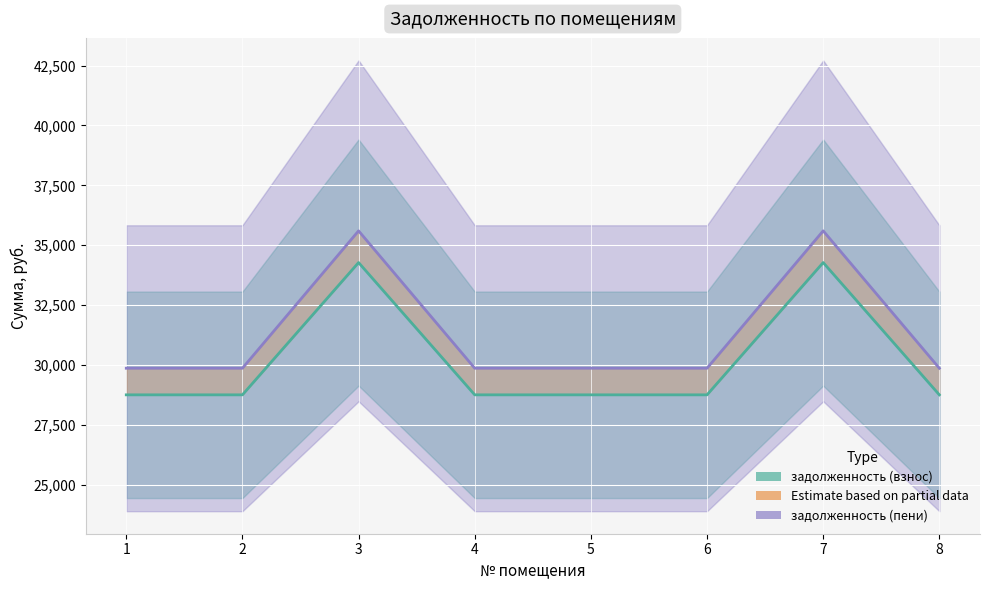

At which category is the sum across all series the highest?

3